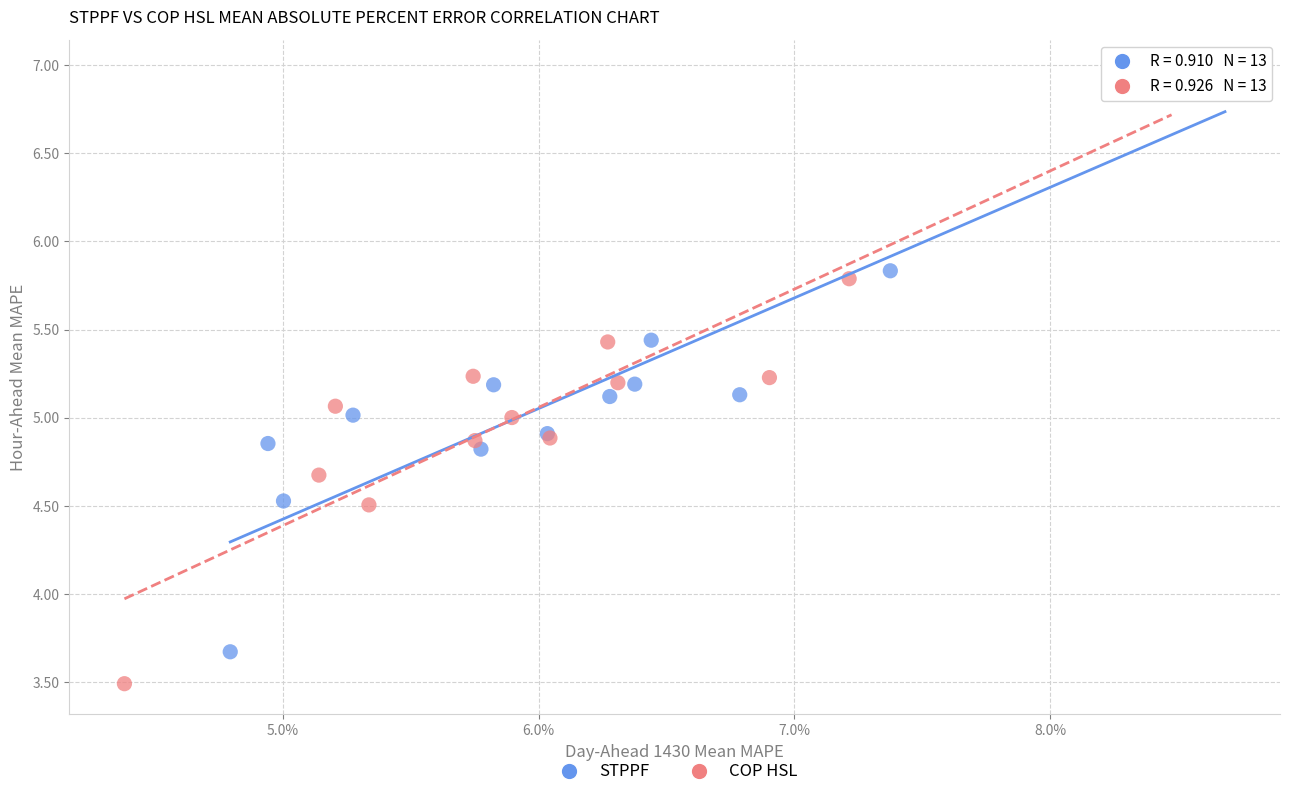

What are all the series names shown in the legend?

STPPF, COP HSL